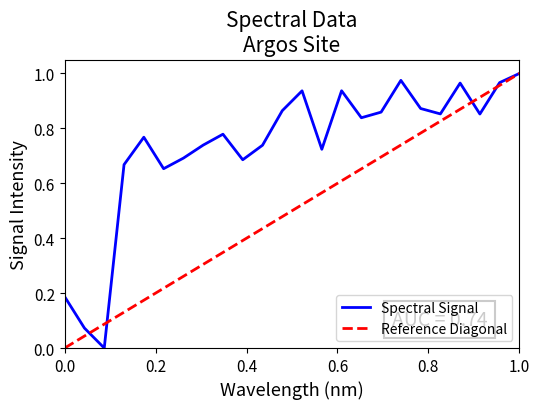

The chart shows a value of 0.4 at 22. True or false?

False